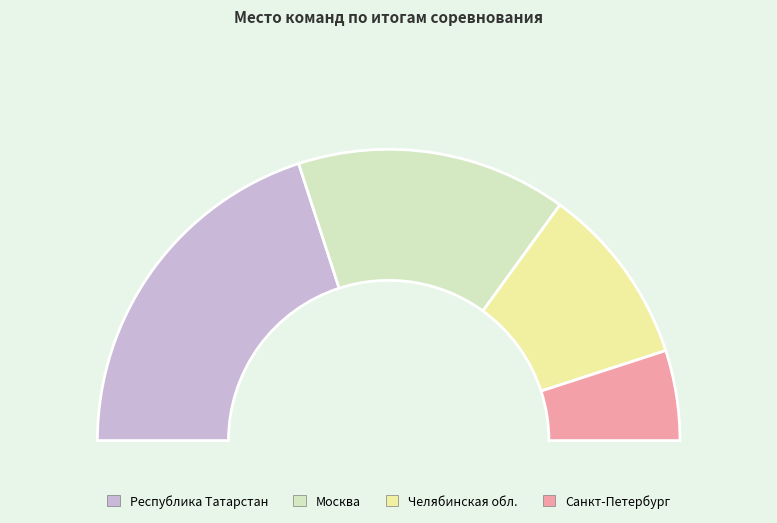

Which slice is the smallest?

Санкт-Петербург